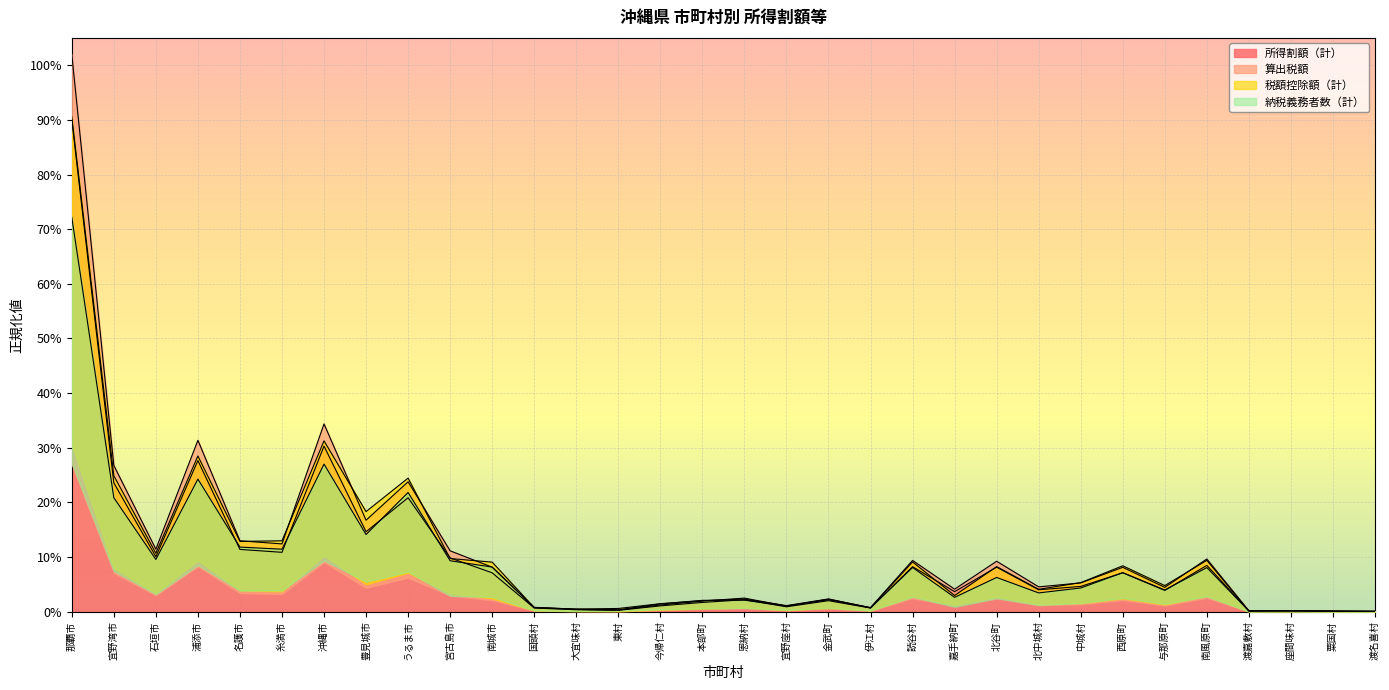

How many interior local valleys does the 税額控除額（計） series have?

10